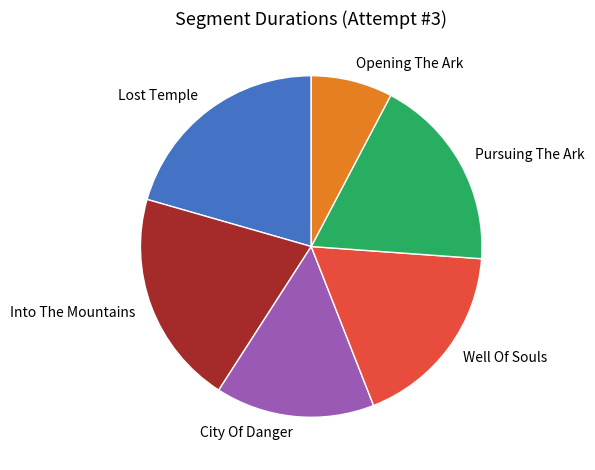

True or false: Pursuing The Ark accounts for 26% of the total.

False